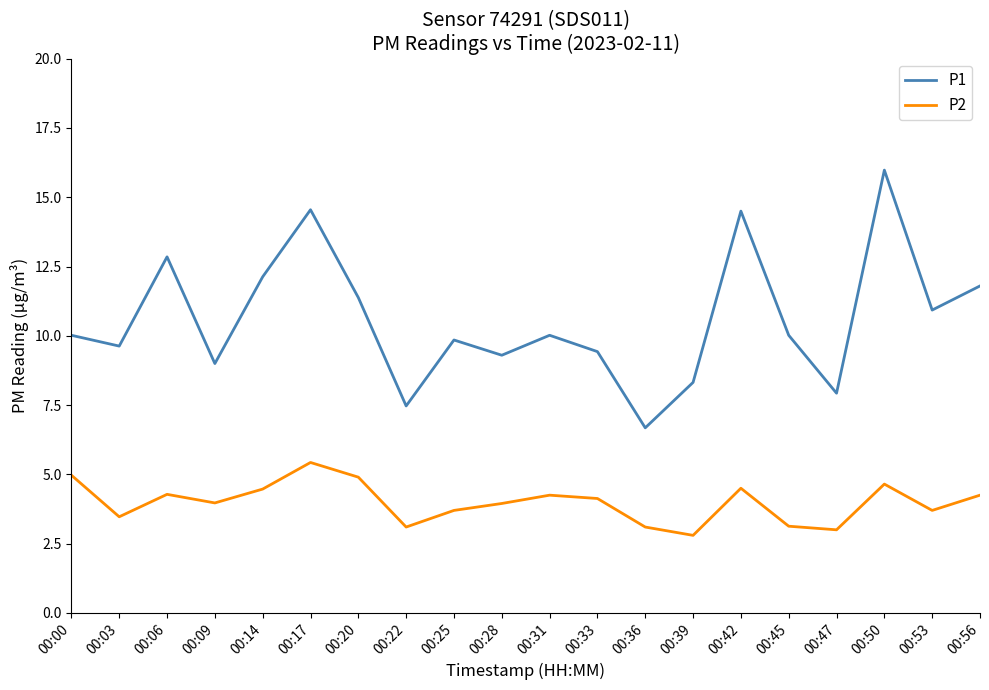

What is the maximum value for P1?

16.0